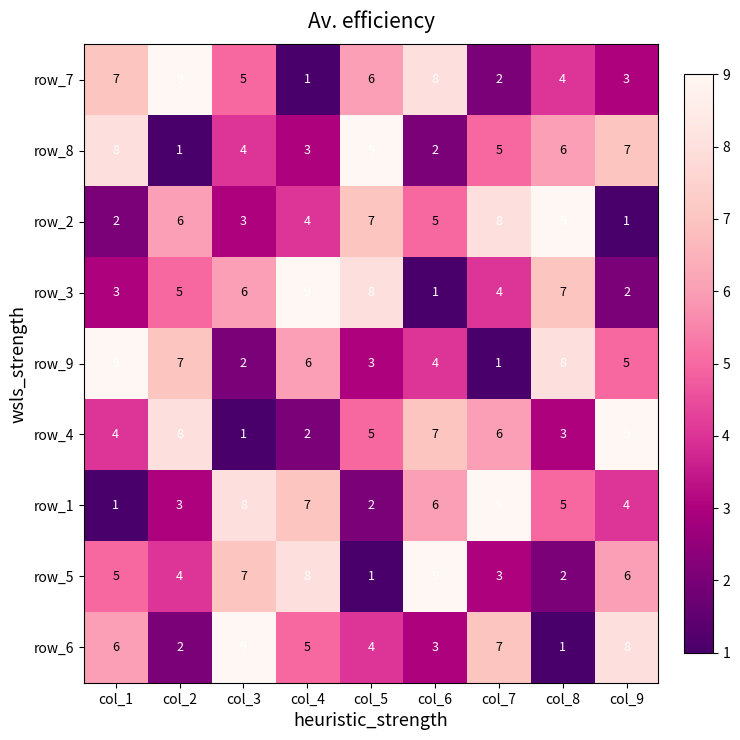

What is the difference between the maximum and second lowest values in the row_5 series?

7